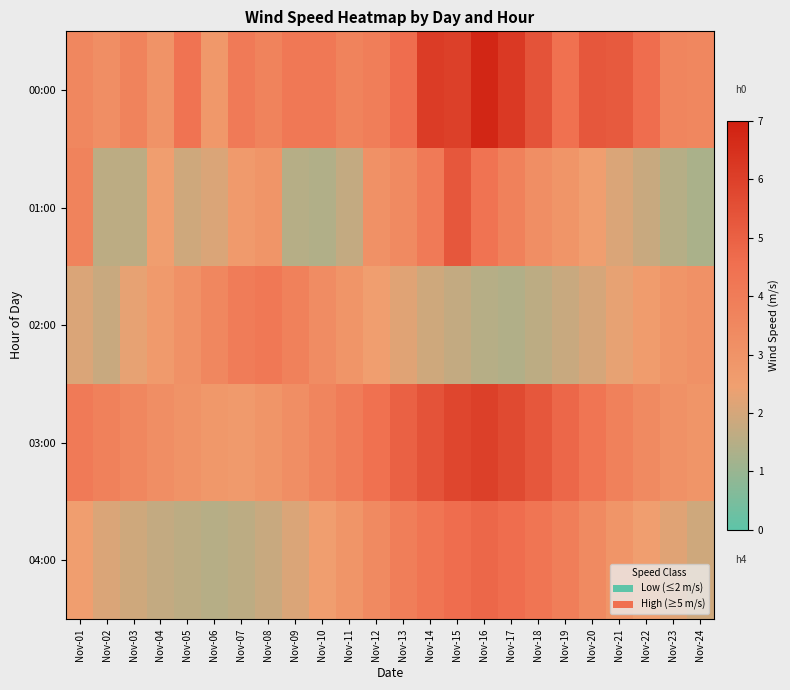

Rank the series at Nov-14 from highest to lowest value.

00:00, 03:00, 04:00, 01:00, 02:00